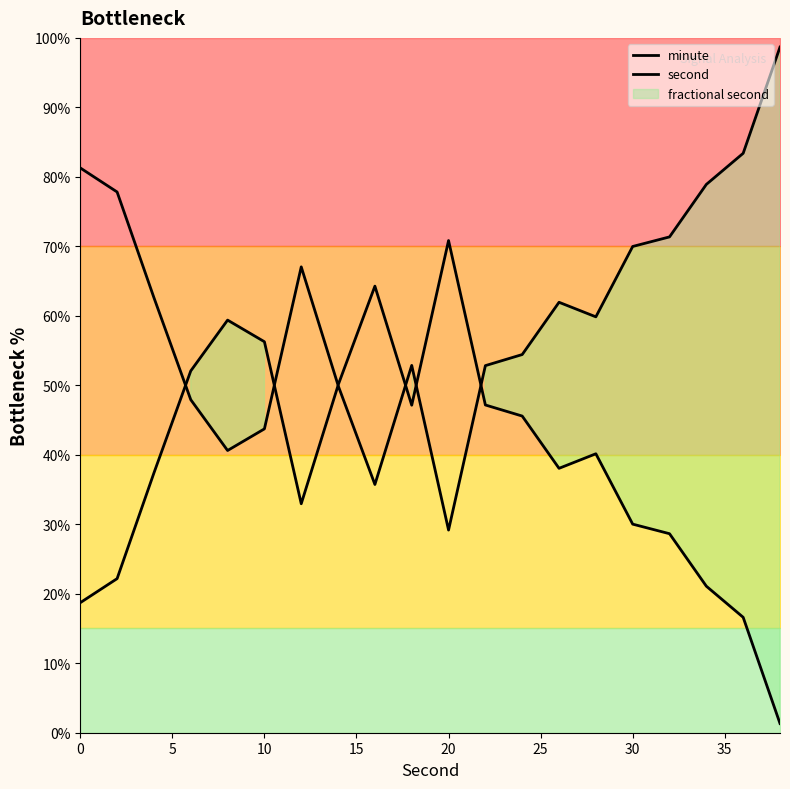

What is the lowest value of the minute series?

1.3